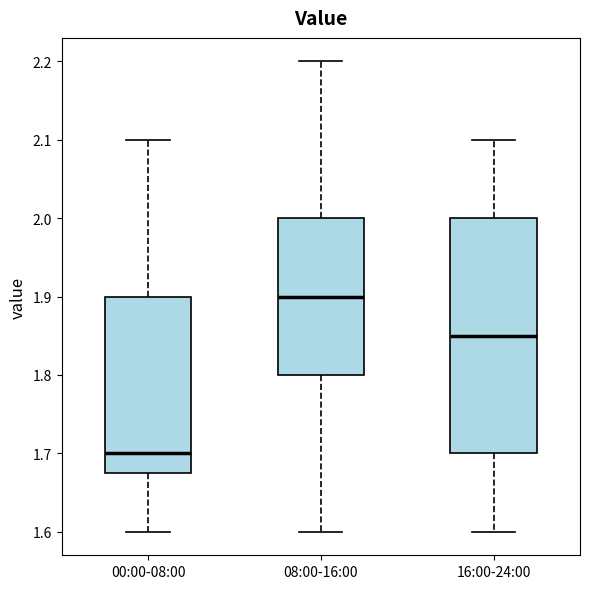

Comparing the boxes themselves (not the whiskers), which one is the tallest?

16:00-24:00